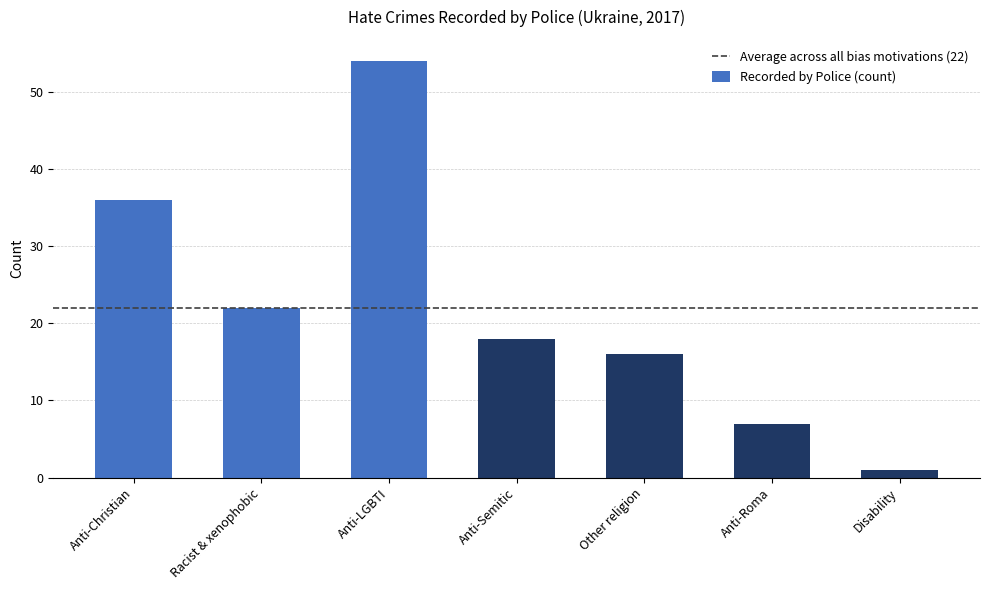

What is the maximum value shown in the chart?

54